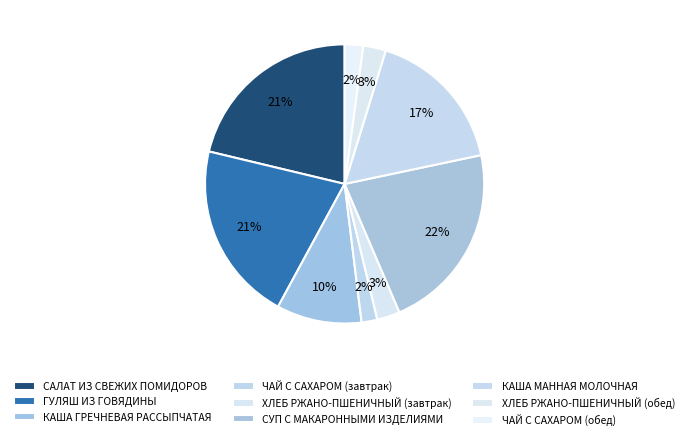

How many slices are in this pie chart?

9